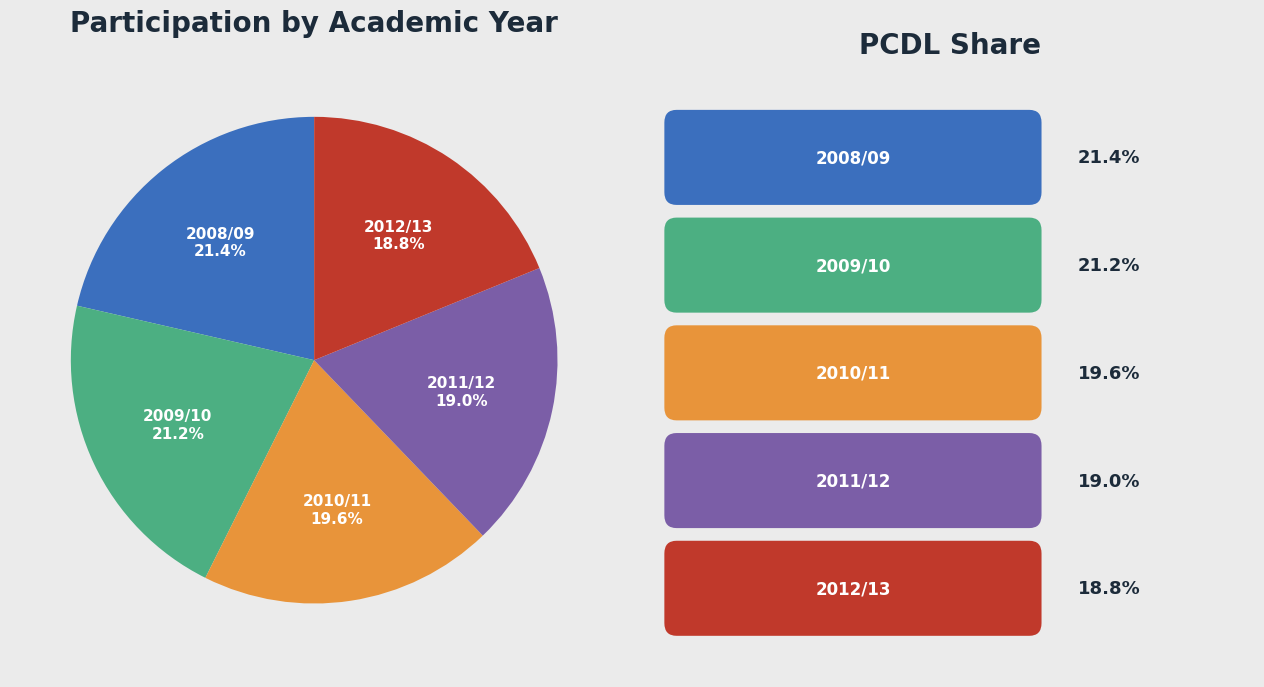

To the nearest percent, what percentage of the pie is 2008/09?

21%